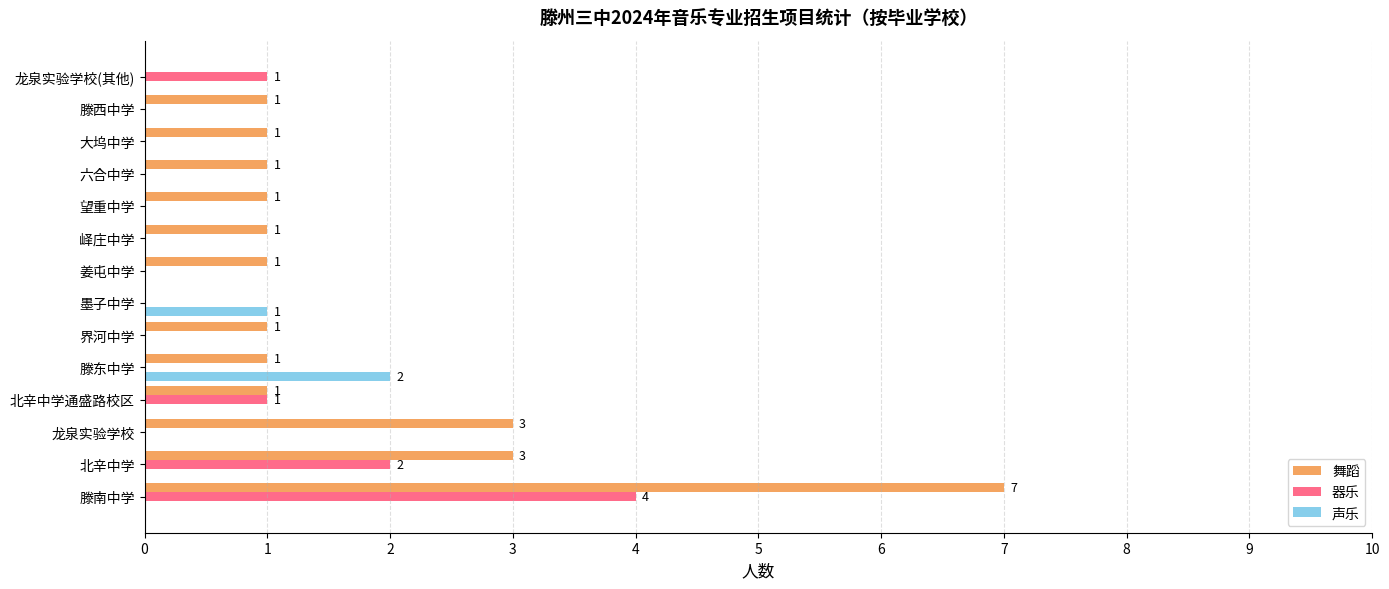

The value of 器乐 at 滕东中学 is -1. True or false?

False